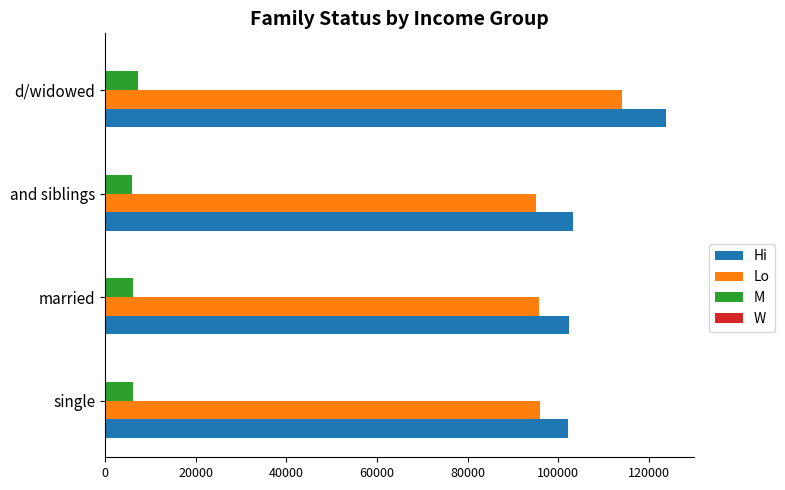

True or false: Lo has a value of 38181 at single.

False